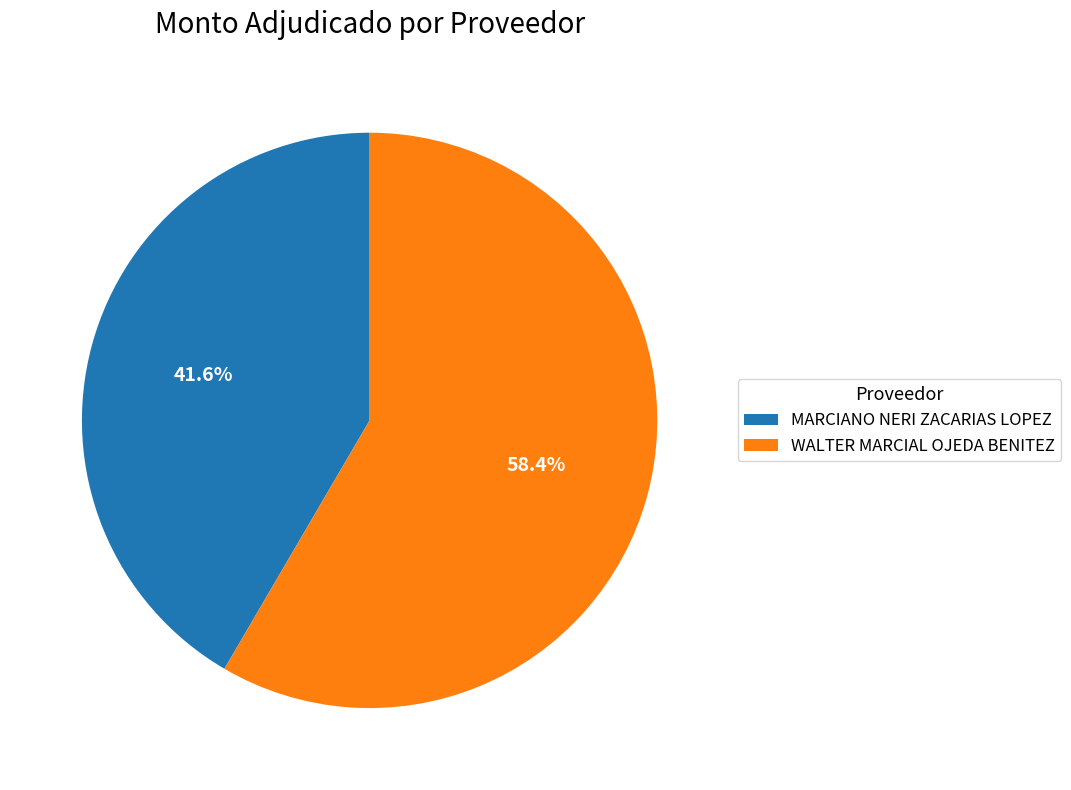

Is it true that WALTER MARCIAL OJEDA BENITEZ is 58% of the pie?

True